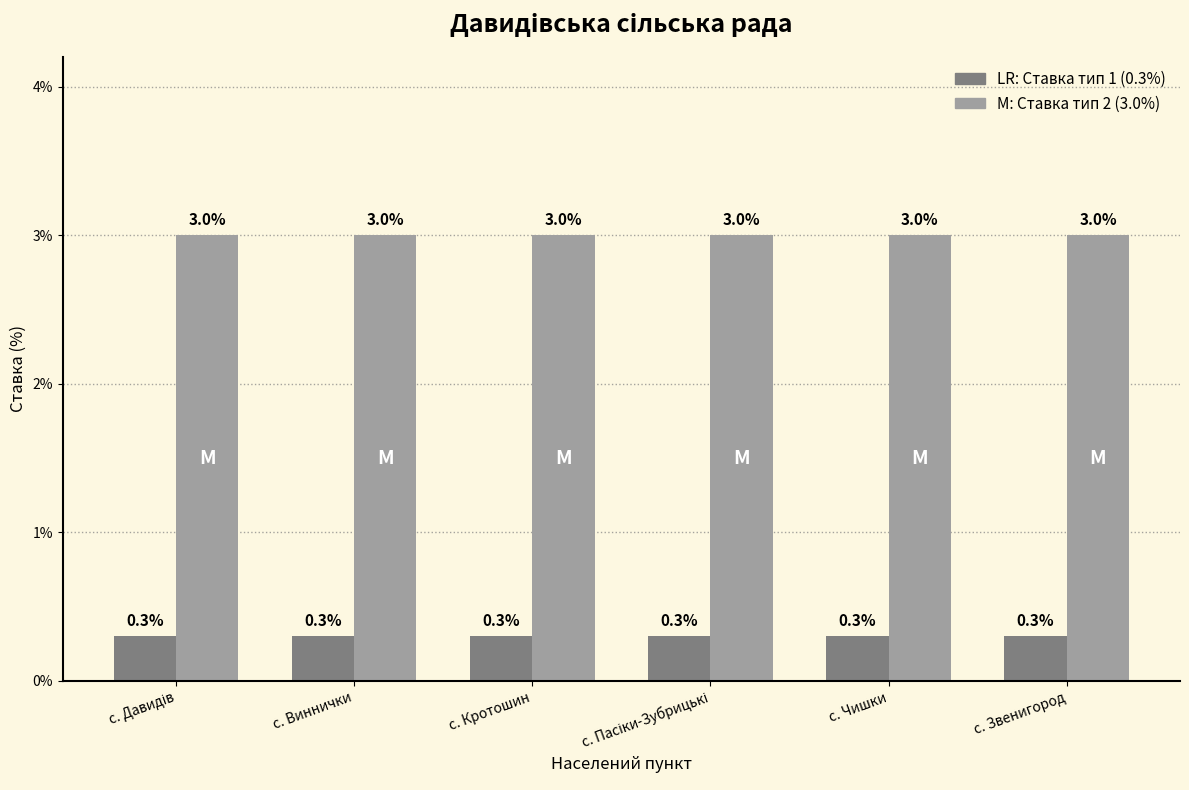

What is the greatest value displayed?

3.0